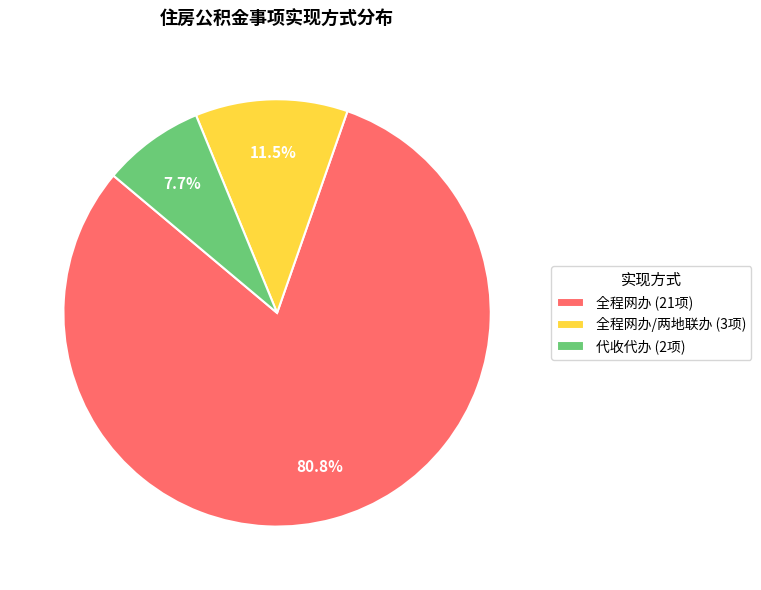

What is the largest slice in the pie chart?

全程网办 (21项)